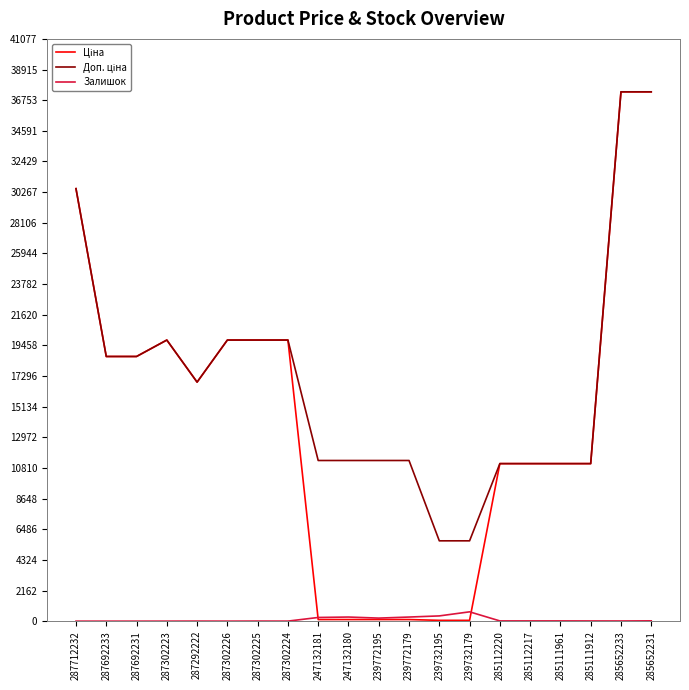

What is the greatest value displayed?

37343.0